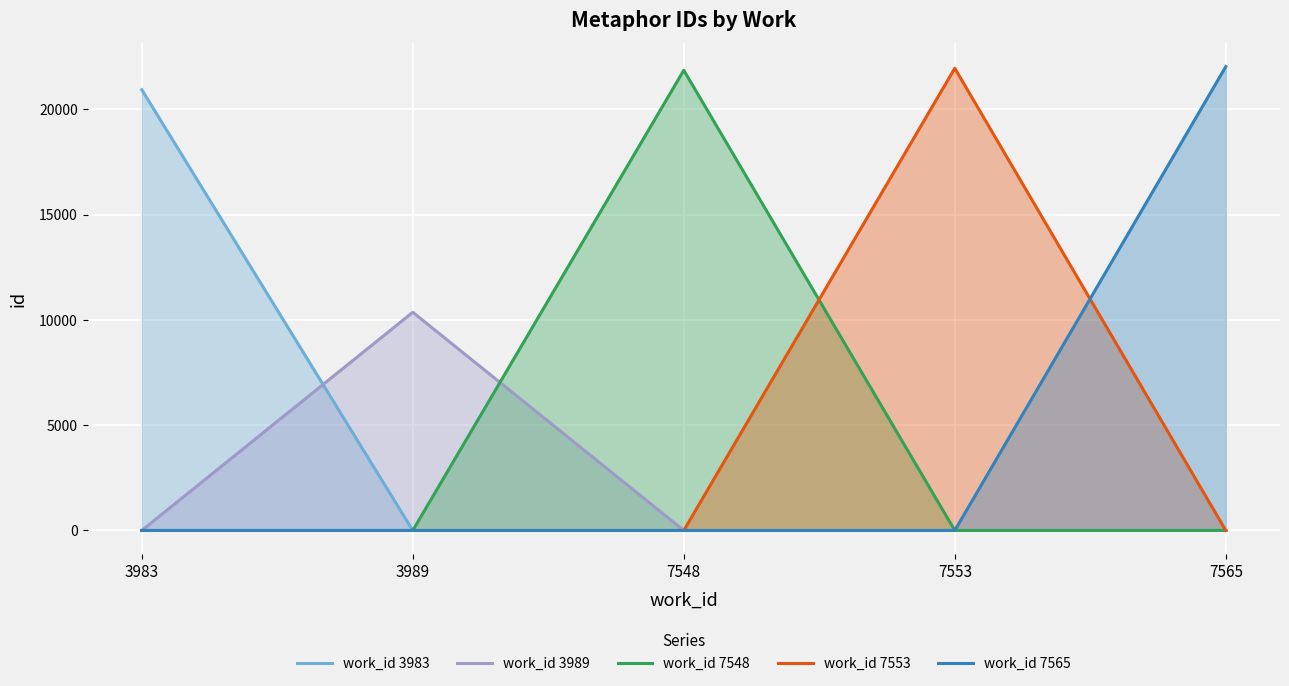

True or false: work_id 7565 and work_id 3989 intersect in this chart.

False